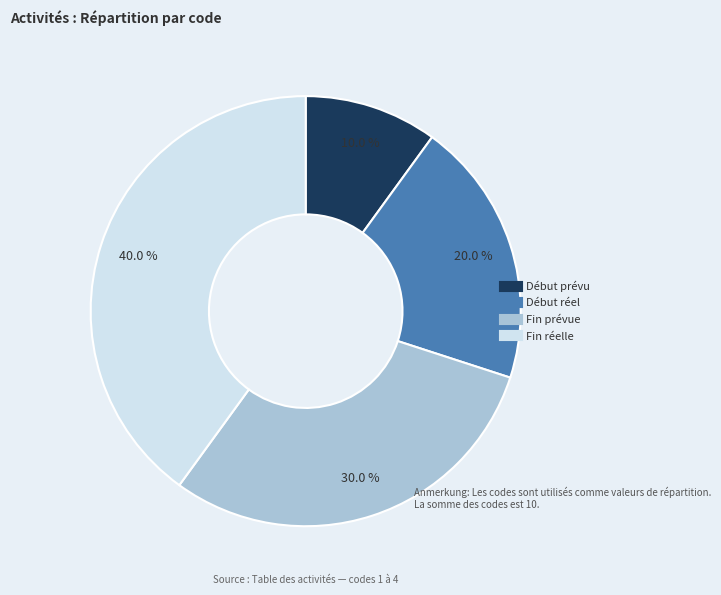

To the nearest percent, what is the average slice percentage?

25%